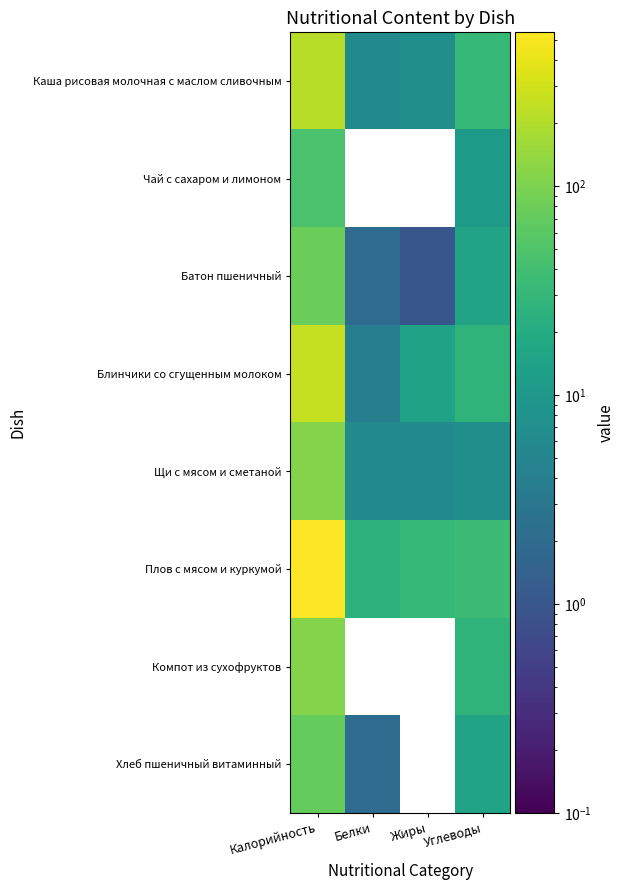

Reading left to right, what are all the values shown in this chart?

Каша рисовая молочная с маслом сливочным: Калорийность=215	Белки=6	Жиры=7	Углеводы=32
Чай с сахаром и лимоном: Калорийность=46	Белки=0	Жиры=0	Углеводы=11
Батон пшеничный: Калорийность=79	Белки=2	Жиры=1	Углеводы=15
Блинчики со сгущенным молоком: Калорийность=253	Белки=4	Жиры=14	Углеводы=27
Щи с мясом и сметаной: Калорийность=110	Белки=6	Жиры=6	Углеводы=7
Плов с мясом и куркумой: Калорийность=545	Белки=26	Жиры=32	Углеводы=37
Компот из сухофруктов: Калорийность=110	Белки=0	Жиры=0	Углеводы=27
Хлеб пшеничный витаминный: Калорийность=71	Белки=2	Жиры=0	Углеводы=15